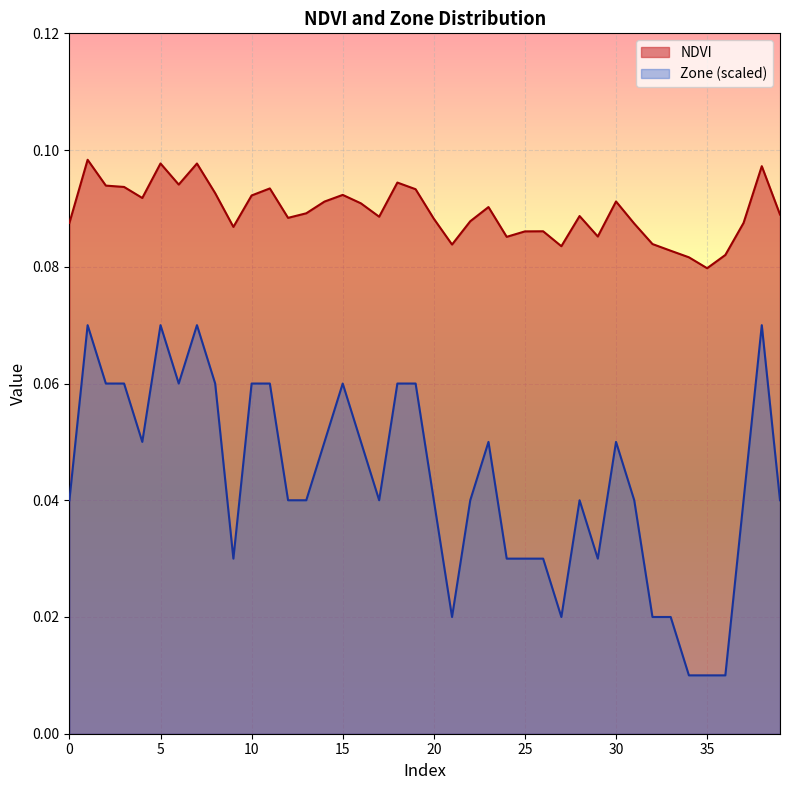

Reading right to left, list all the values displayed in this chart.

NDVI: 0.1	0.1	0.1	0.1	0.1	0.1	0.1	0.1	0.1	0.1	0.1	0.1	0.1	0.1	0.1	0.1	0.1	0.1	0.1	0.1	0.1	0.1	0.1	0.1	0.1	0.1	0.1	0.1	0.1	0.1	0.1	0.1	0.1	0.1	0.1	0.1	0.1	0.1	0.1	0.1
Zone: 0.0	0.1	0.0	0.0	0.0	0.0	0.0	0.0	0.0	0.1	0.0	0.0	0.0	0.0	0.0	0.0	0.1	0.0	0.0	0.0	0.1	0.1	0.0	0.1	0.1	0.1	0.0	0.0	0.1	0.1	0.0	0.1	0.1	0.1	0.1	0.1	0.1	0.1	0.1	0.0